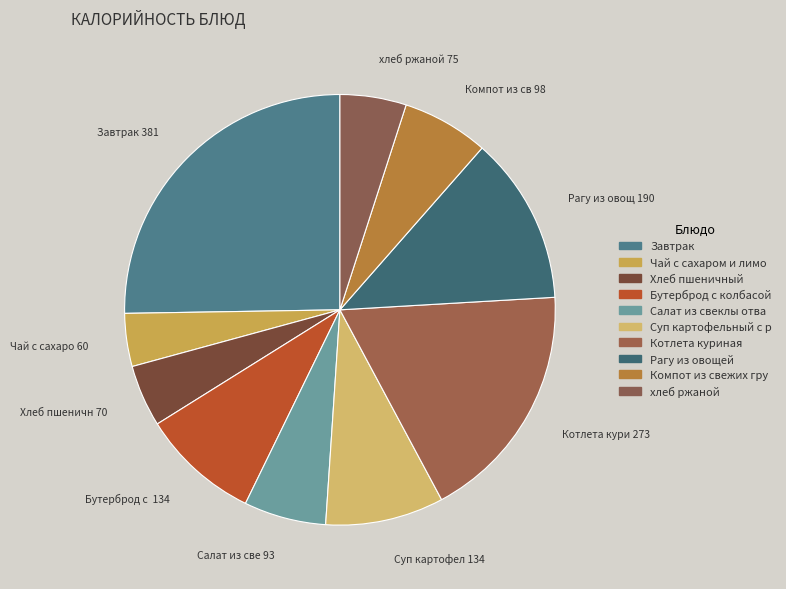

Count the number of slices in the pie.

10